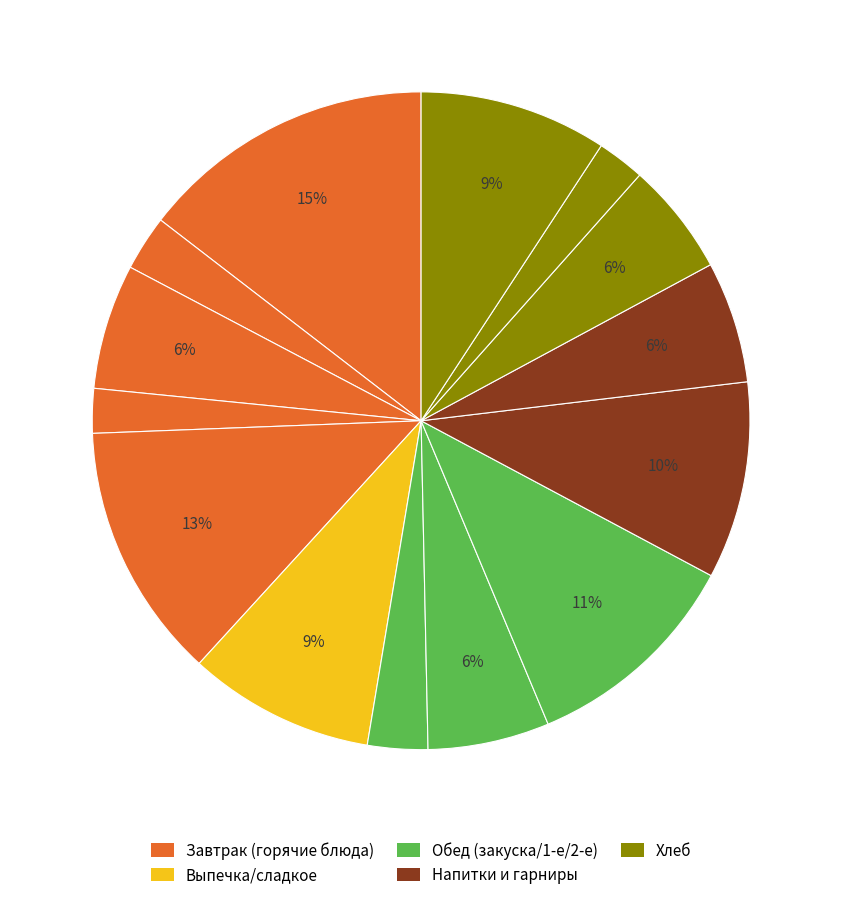

To the nearest percent, what is the difference between the largest and smallest slice percentages?

12%